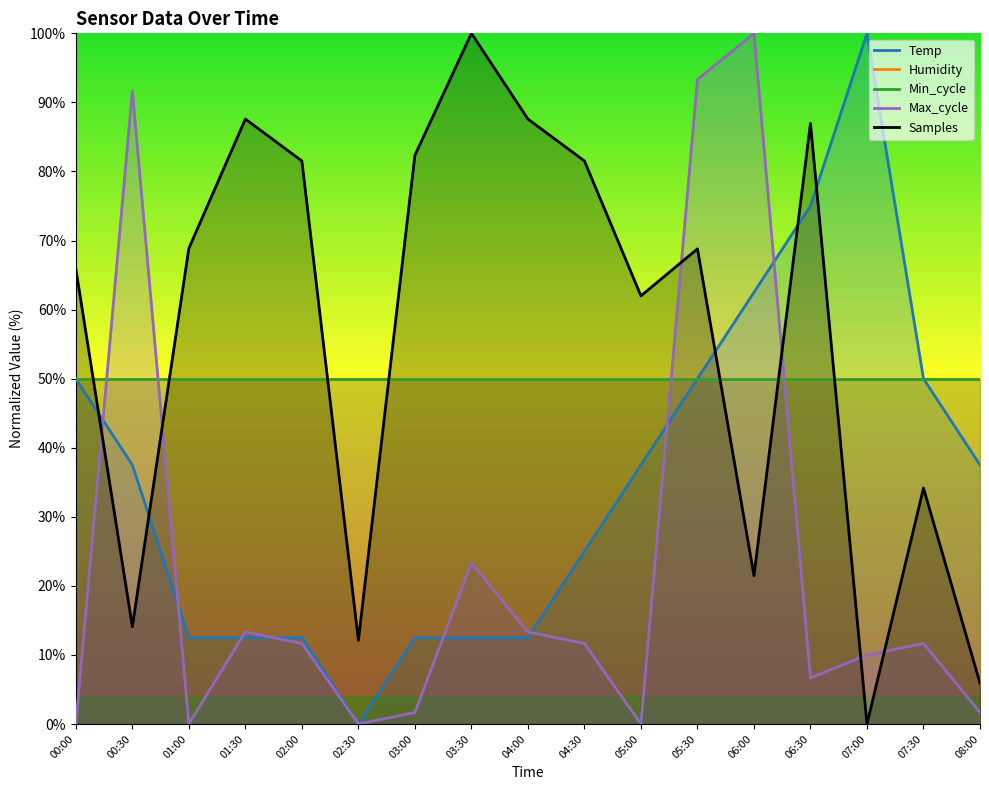

What is the label of the 3rd point from the right?

07:00